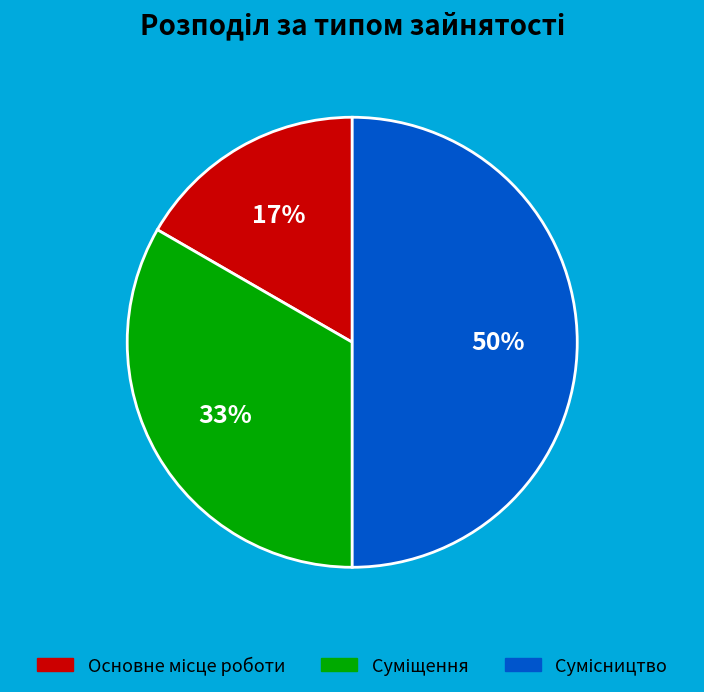

To the nearest percent, what is the average slice percentage?

33%